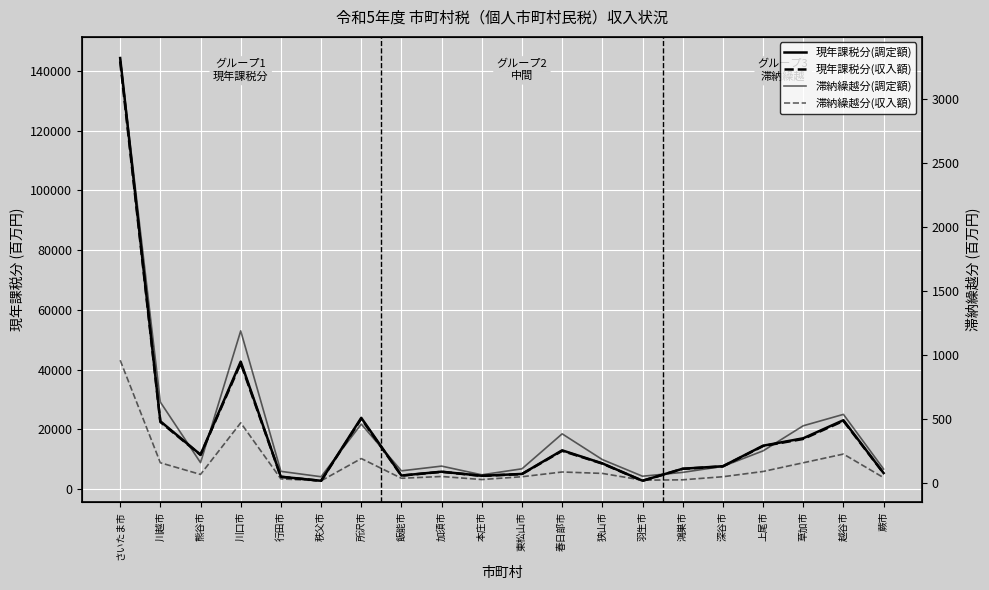

What is the value of the 滞納繰越分(収入額) point at the 1st from the left?

959